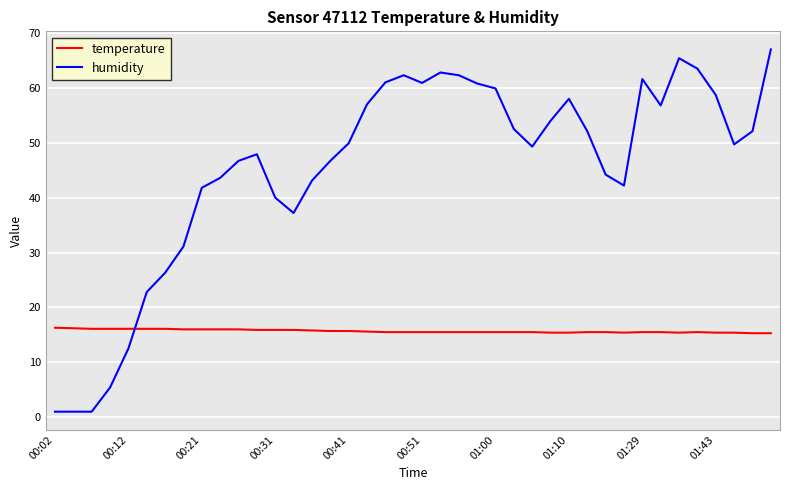

How many series are shown in this chart?

2